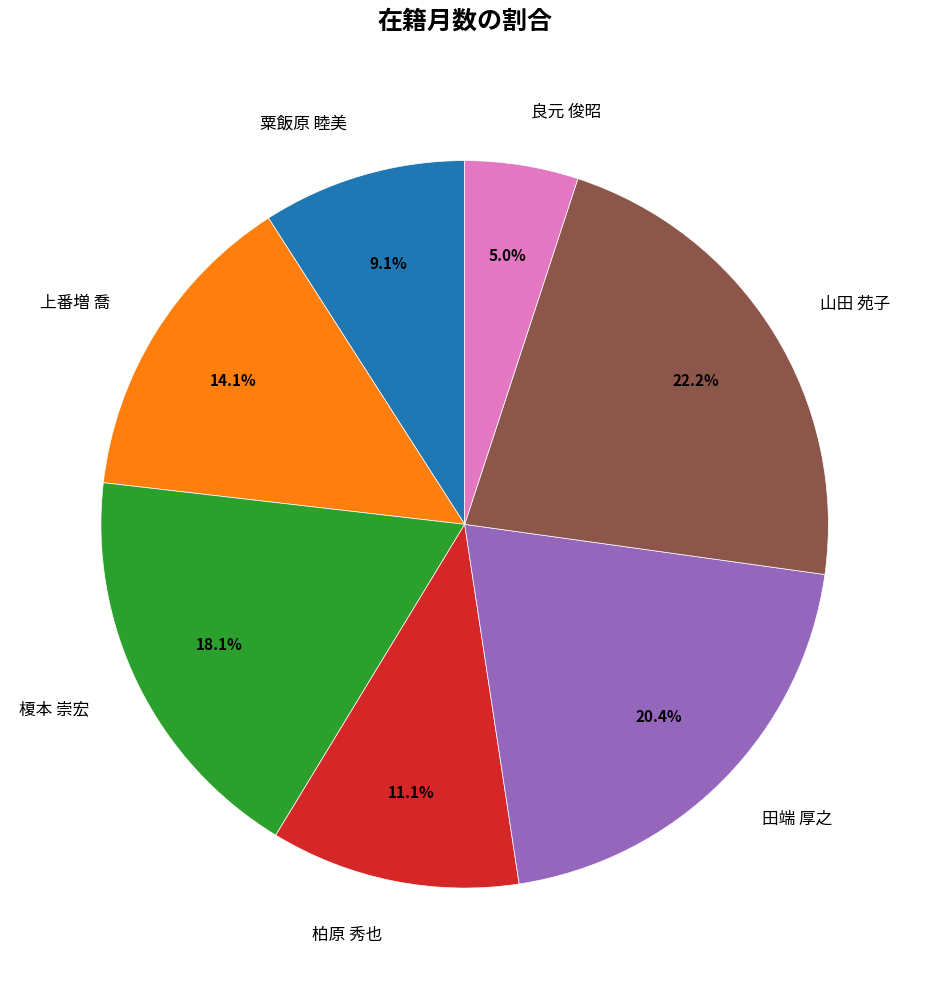

What is the smallest slice in the pie chart?

良元 俊昭